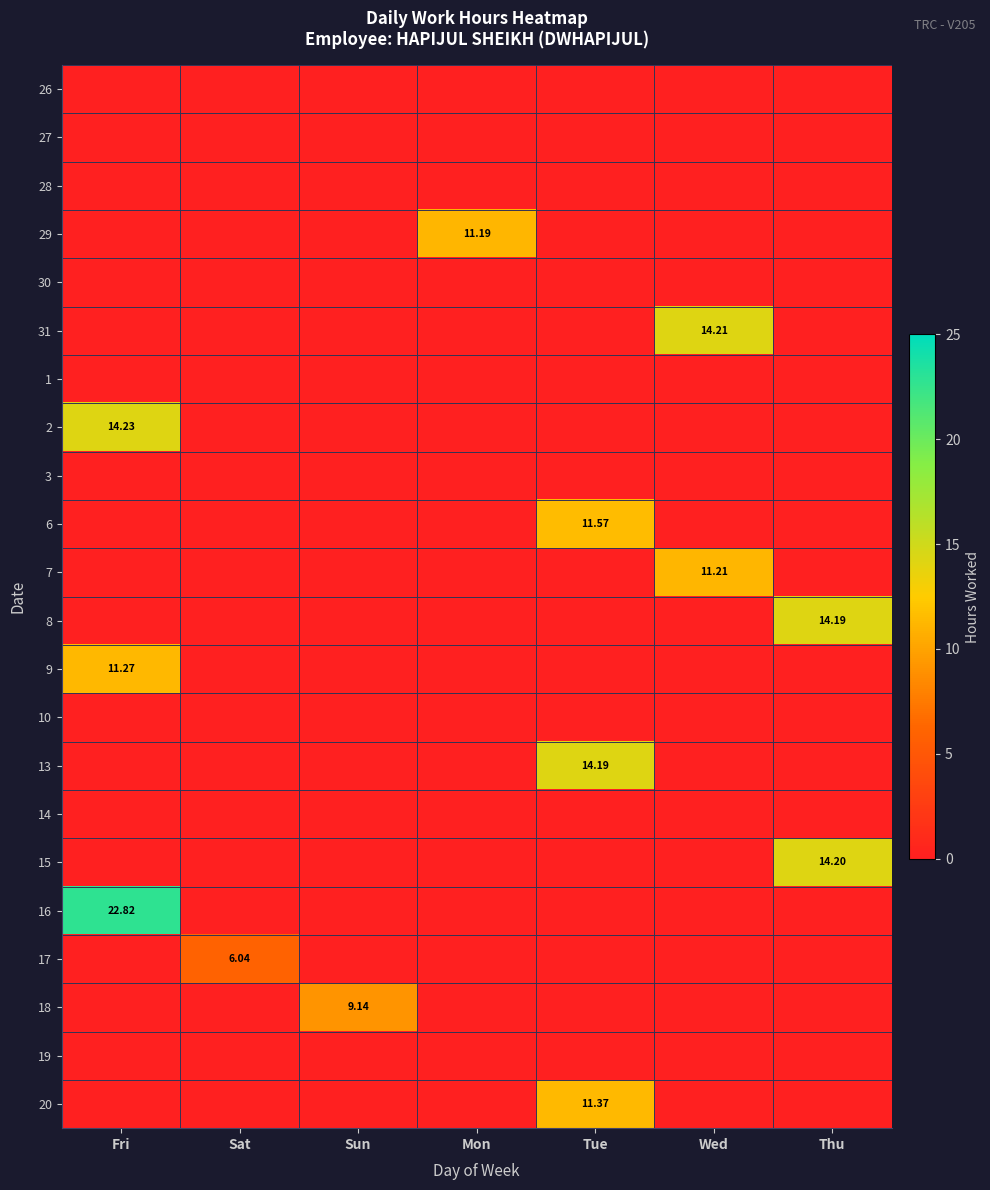

What is the maximum value shown in the chart?

22.8